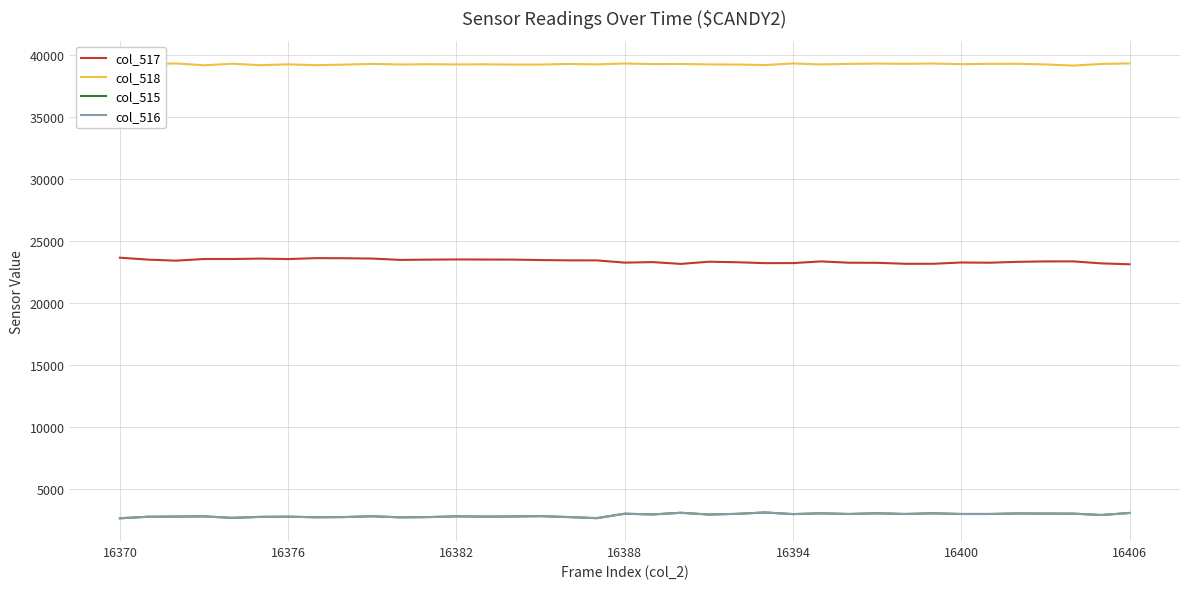

What are all the series names shown in the legend?

col_517, col_518, col_515, col_516